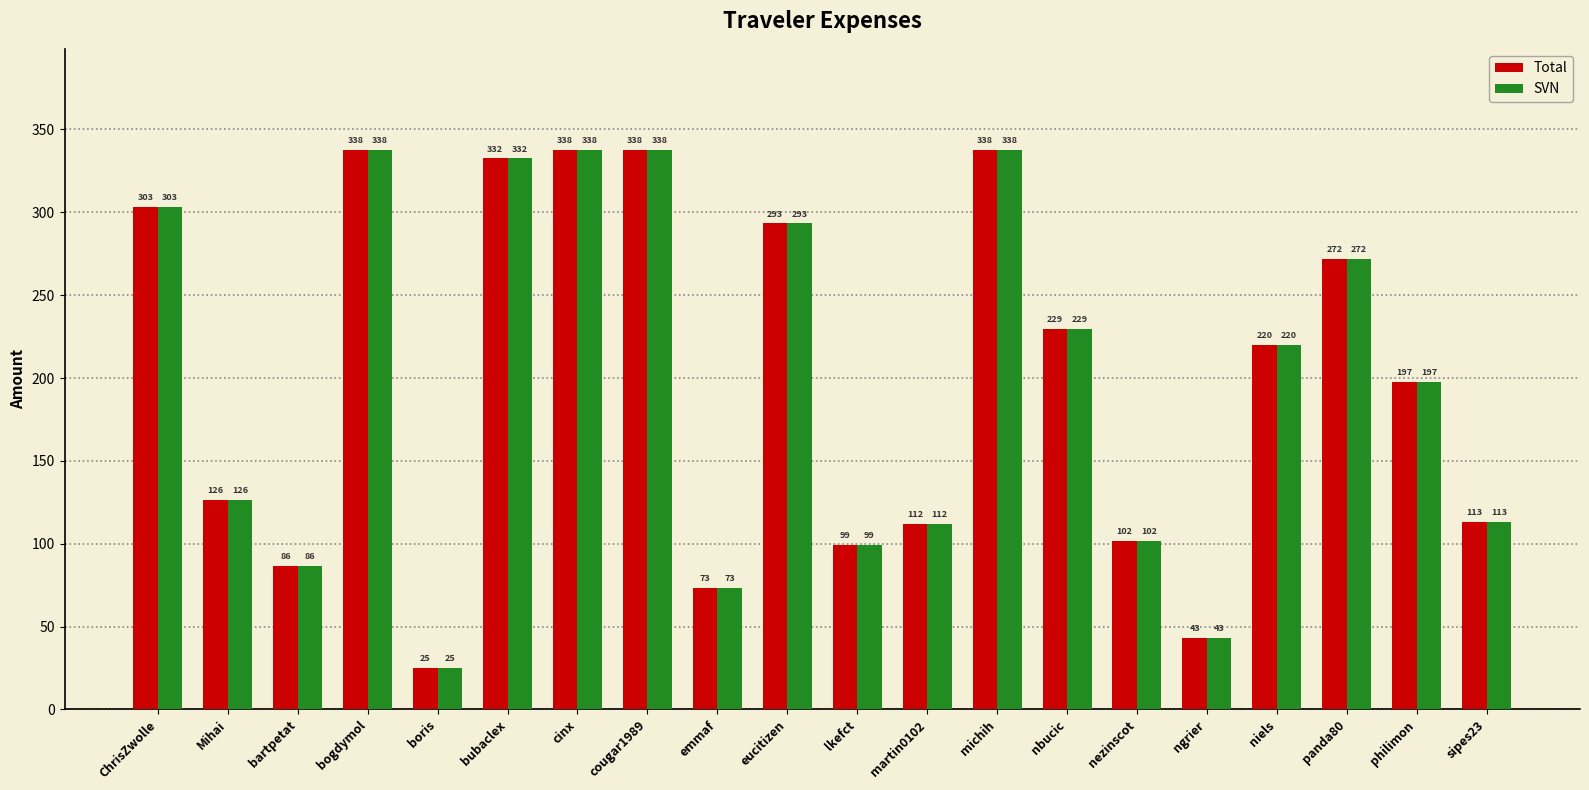

What is the minimum value for Total?

24.9